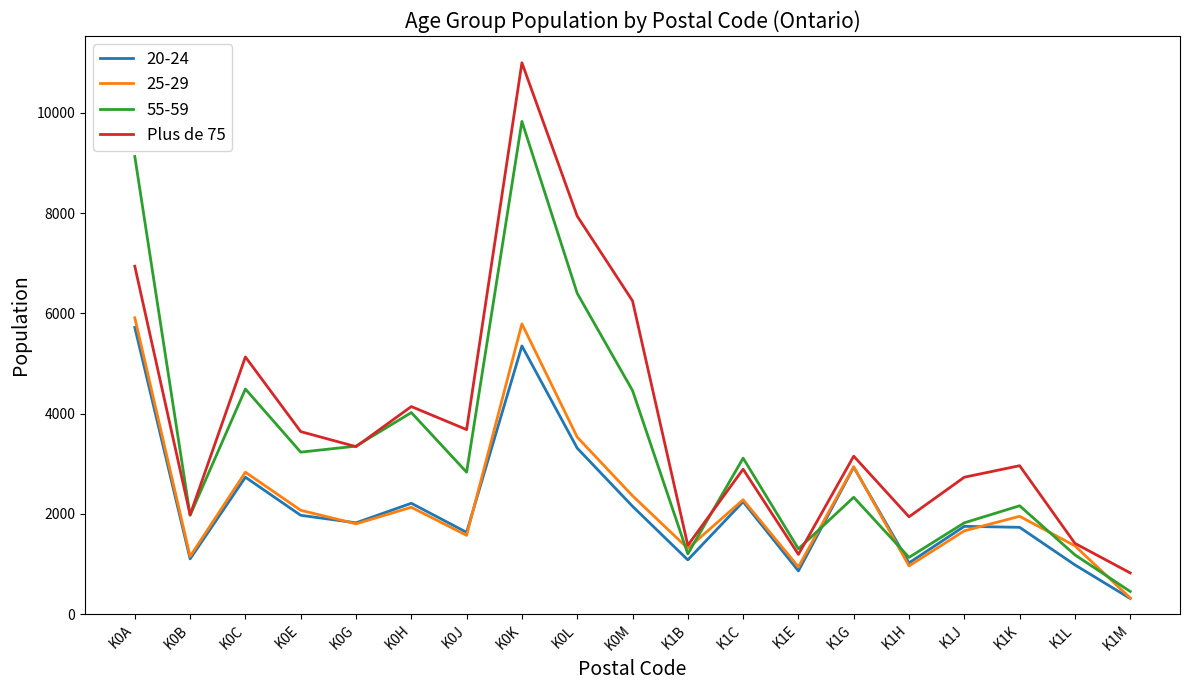

What is the greatest value displayed?

11000